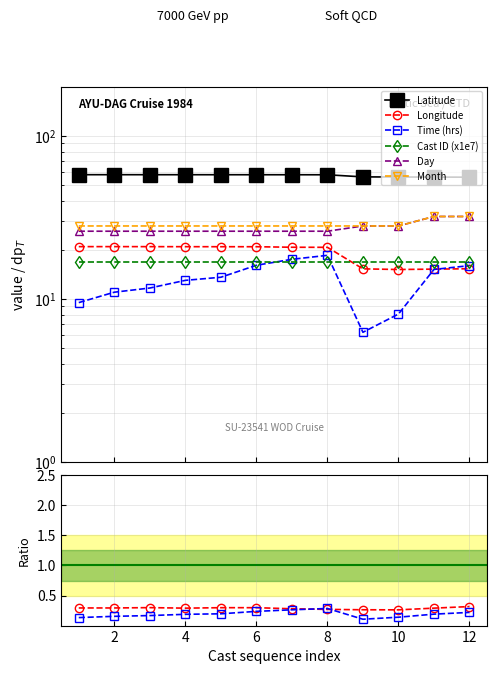

Which series has the widest spread of values?

Time